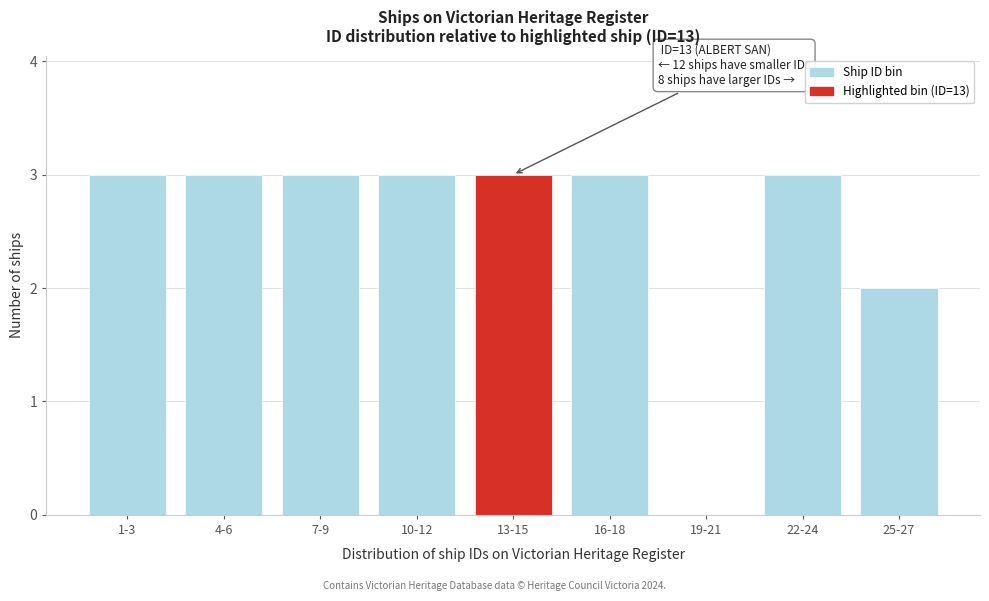

Reading right to left, extract all data points from this chart.

25-27=2	22-24=3	19-21=0	16-18=3	13-15=3	10-12=3	7-9=3	4-6=3	1-3=3